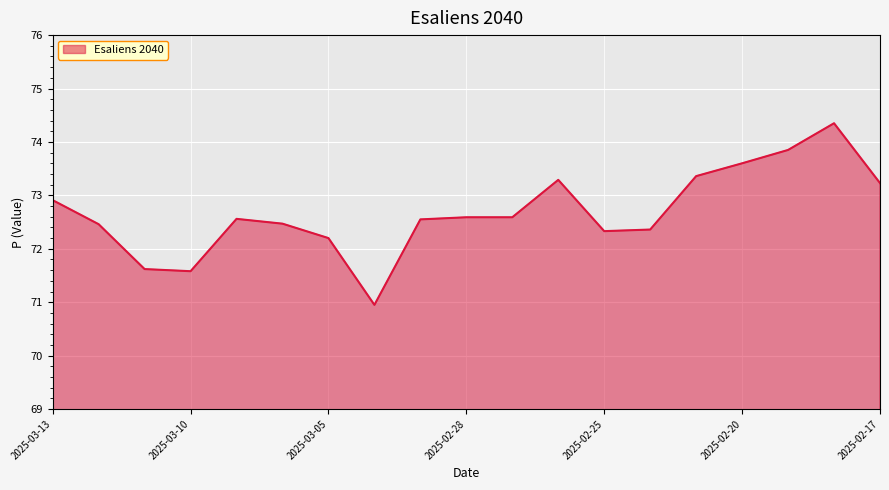

What is the smallest value displayed?

71.0